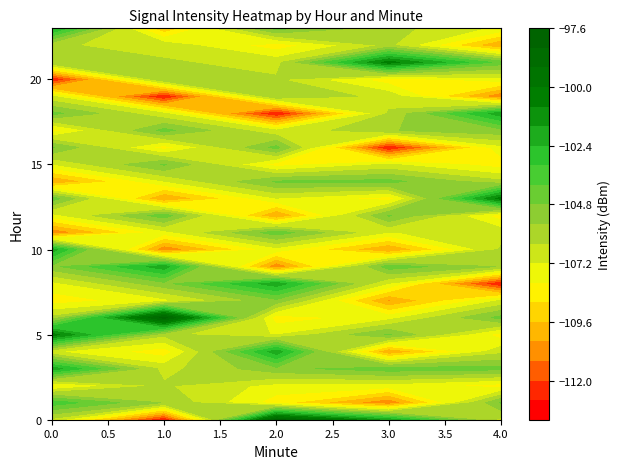

True or false: minute_2 has a value of -15 at 2.0.

False